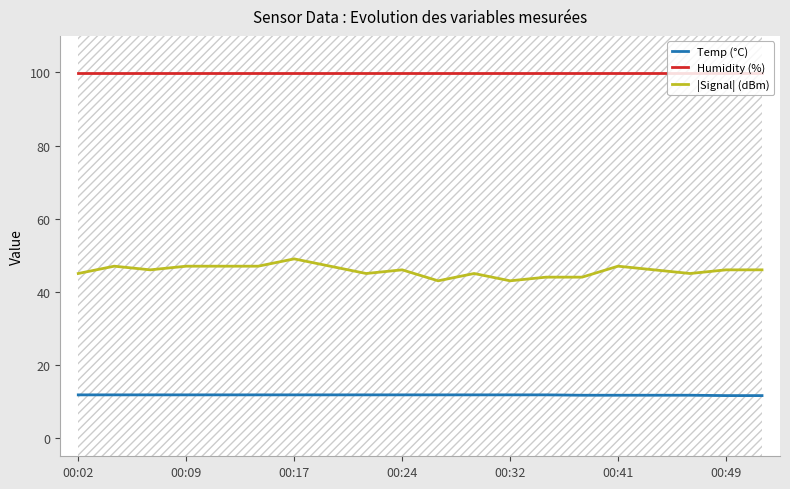

Does the chart display data point markers on the line(s)?

No